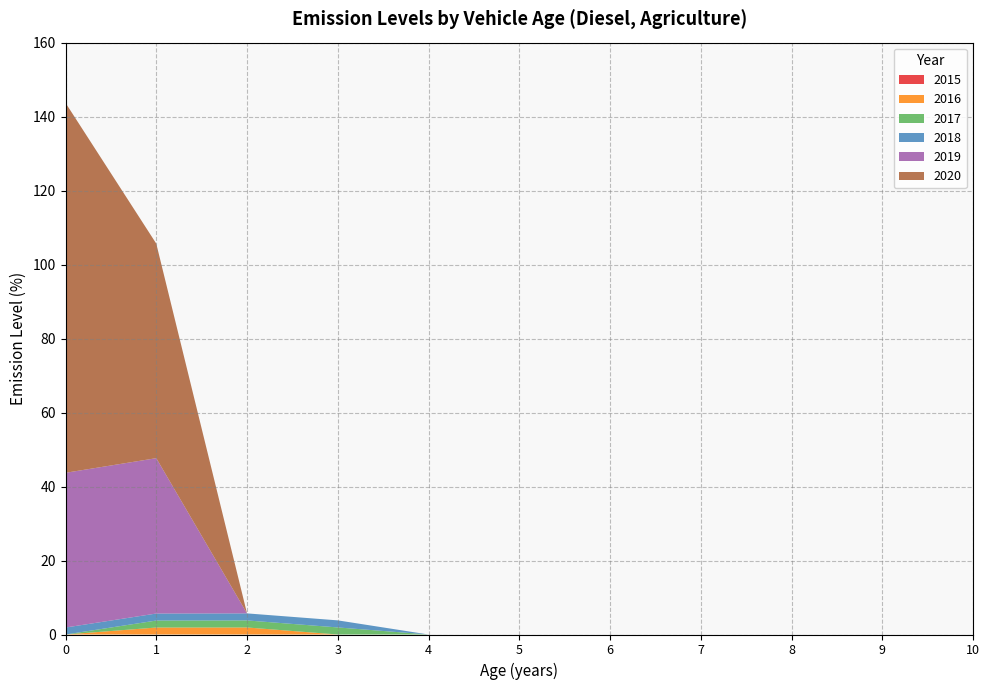

Does the chart have visible grid lines?

Yes